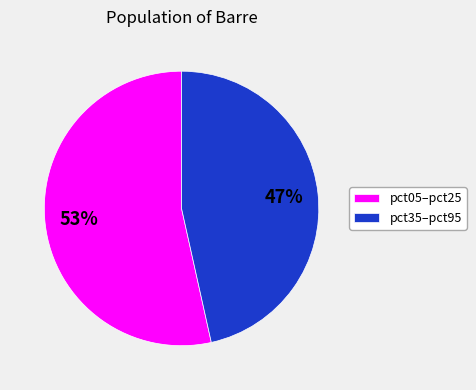

How many segments does this pie chart have?

2